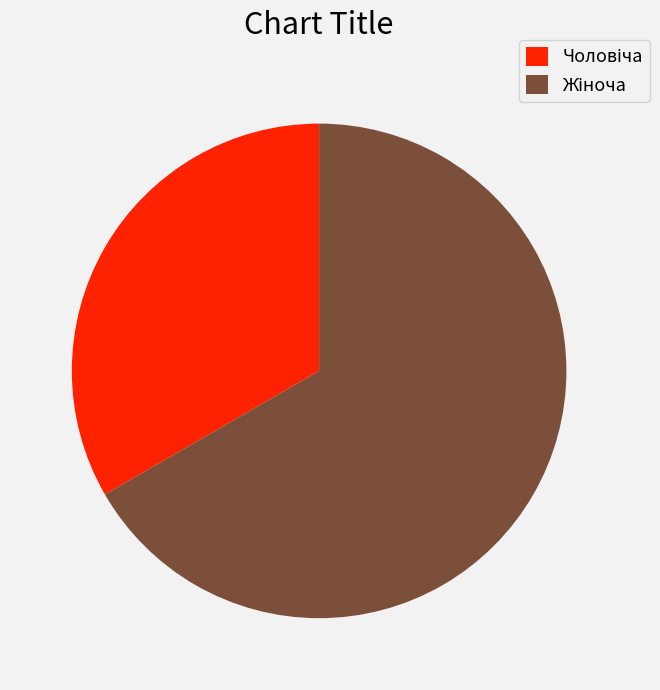

Count the number of slices in the pie.

2